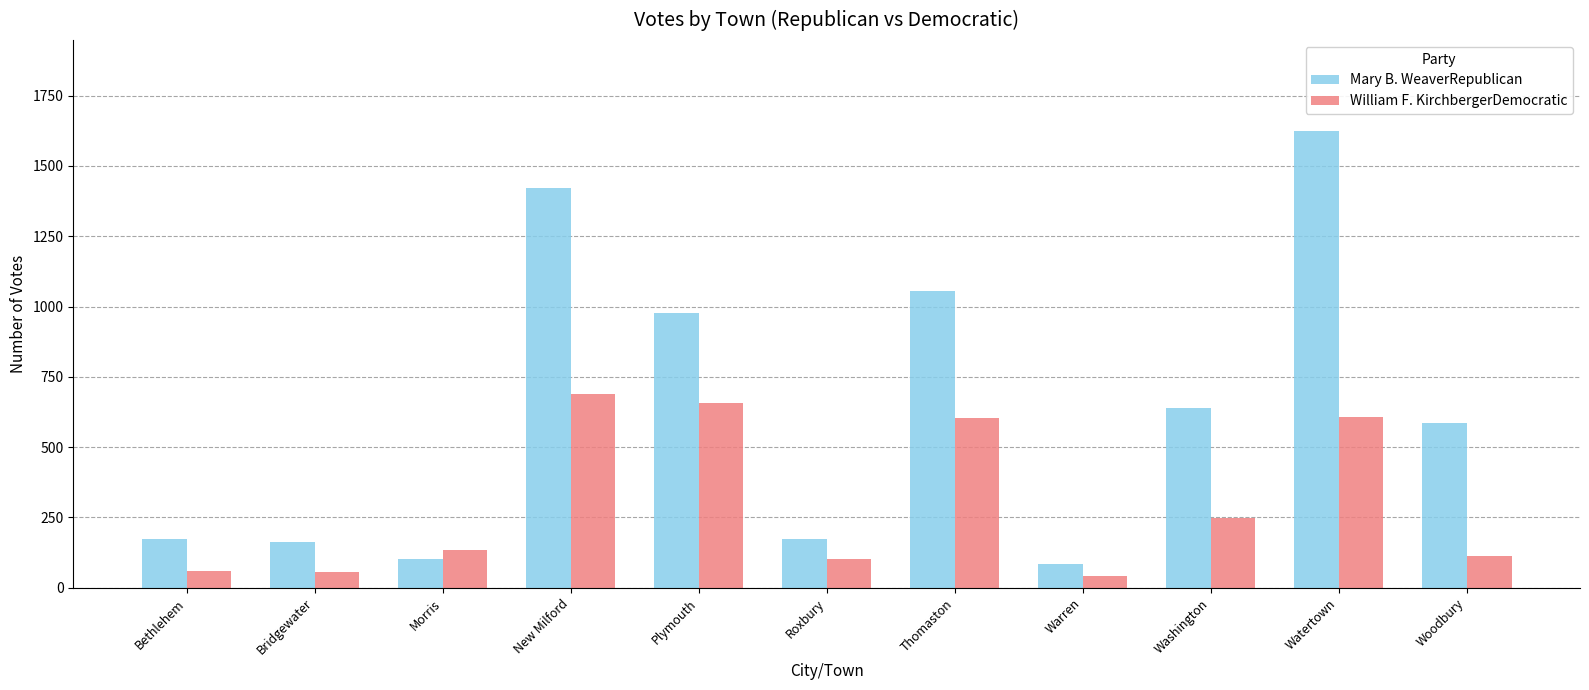

List the series in order of their peak value, lowest first.

William F. KirchbergerDemocratic, Mary B. WeaverRepublican